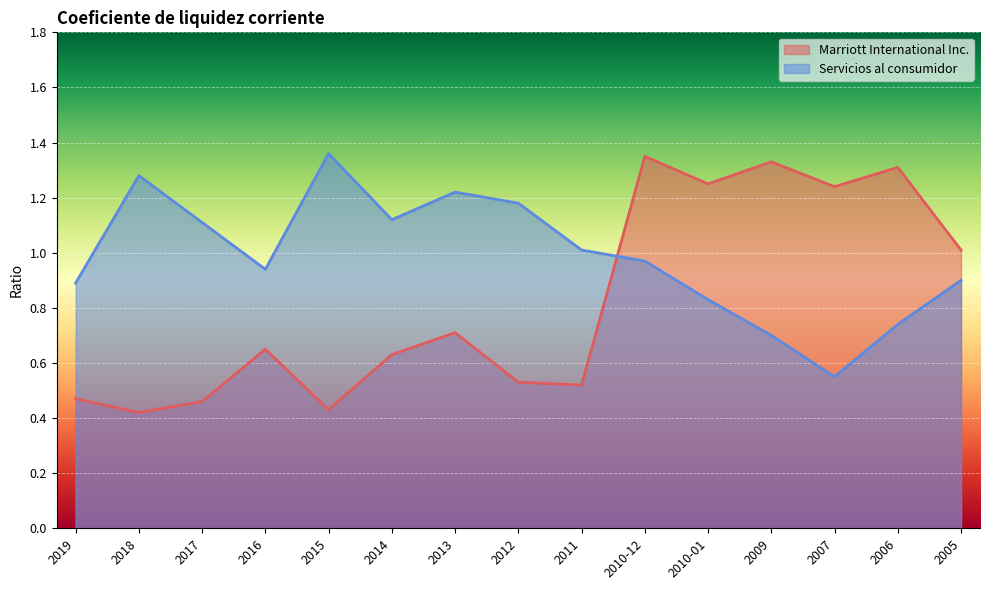

Rank the series at 2014 from lowest to highest value.

Marriott International Inc., Servicios al consumidor